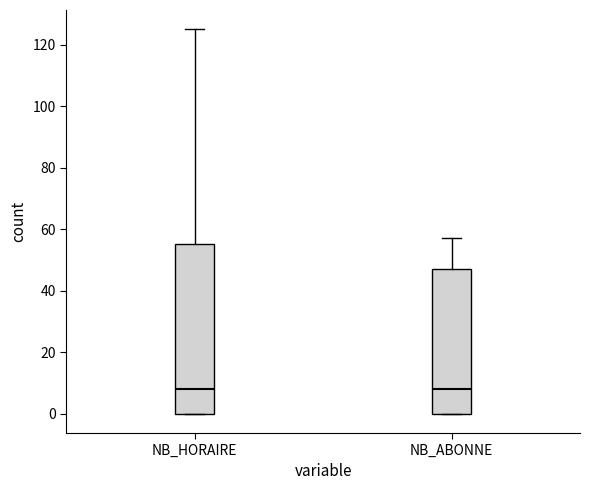

Reading left to right, transcribe this box plot: for each box, give where its median line is, the range the box spans, and where its two whiskers end, as read against the y-axis. The values are not printed on the chart, so give them approximately, as read against the axis.

NB_HORAIRE: median 8, box 0 to 56, whiskers 0 to 126
NB_ABONNE: median 8, box 0 to 48, whiskers 0 to 58